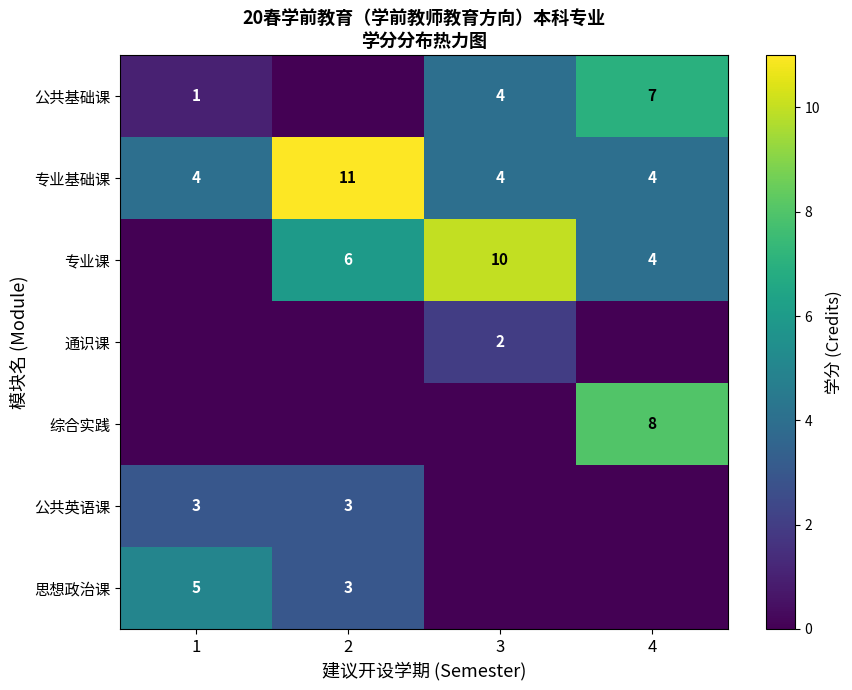

How many data points does each series have?

4